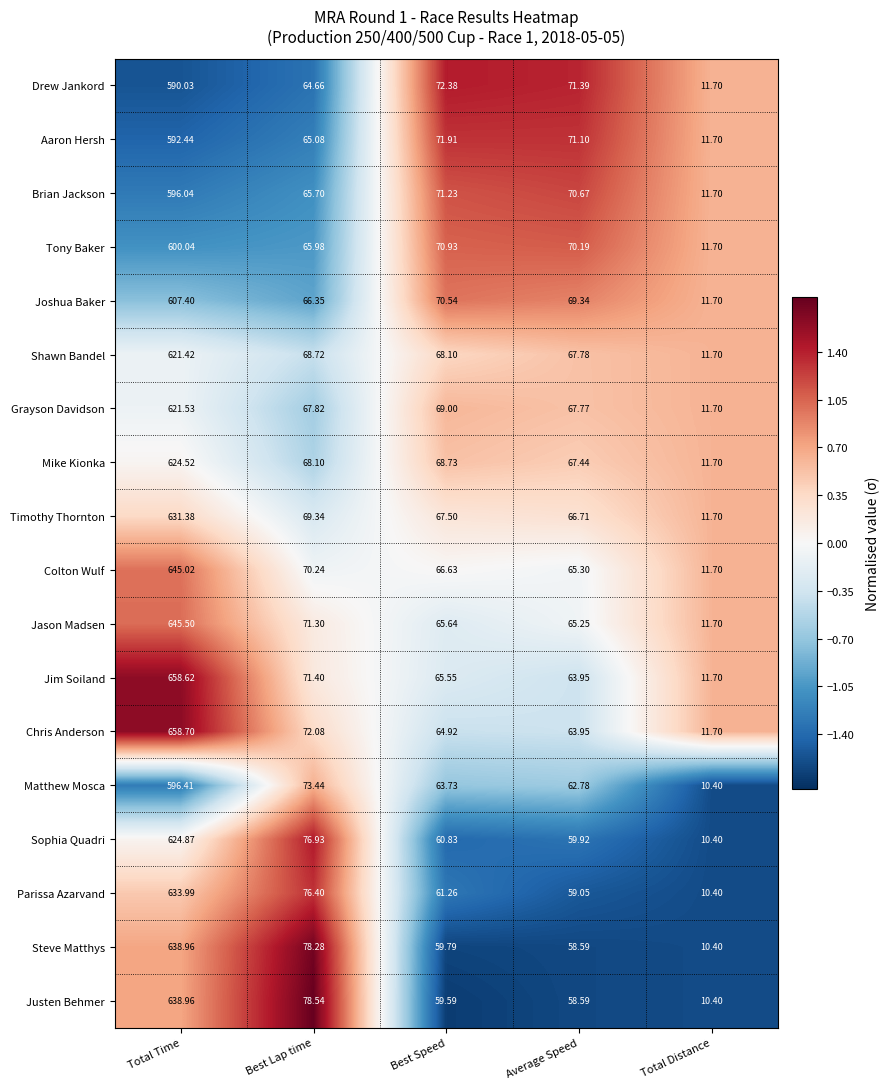

At which category is the sum across all series the highest?

Total Time